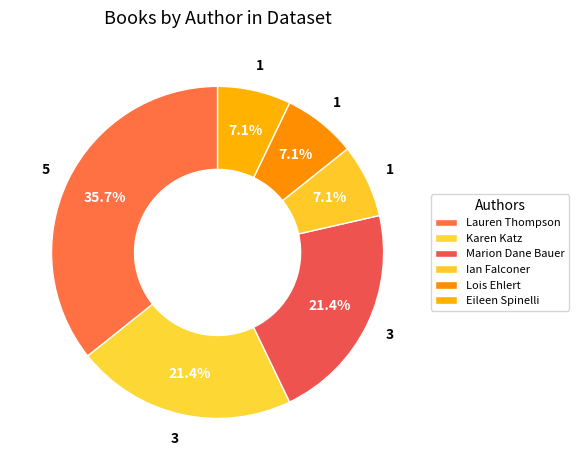

Count the number of slices in the pie.

6